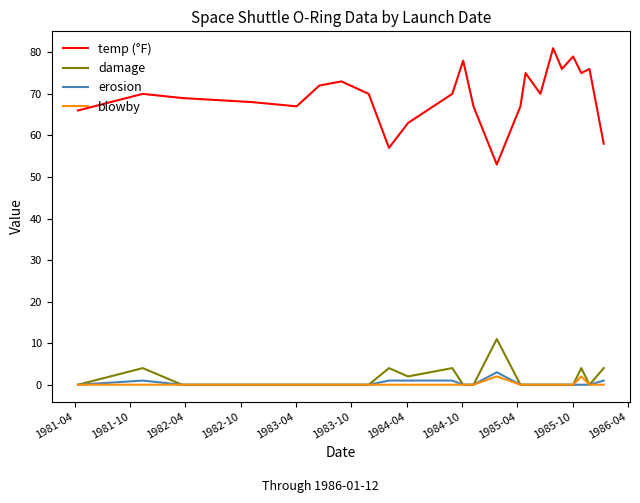

Reading left to right, what are all the values shown in this chart?

temp (°F): 66	70	69	68	67	72	73	70	57	63	70	78	67	53	67	75	70	81	76	79	75	76	58
damage: 0	4	0	0	0	0	0	0	4	2	4	0	0	11	0	0	0	0	0	0	4	0	4
erosion: 0	1	0	0	0	0	0	0	1	1	1	0	0	3	0	0	0	0	0	0	0	0	1
blowby: 0	0	0	0	0	0	0	0	0	0	0	0	0	2	0	0	0	0	0	0	2	0	0